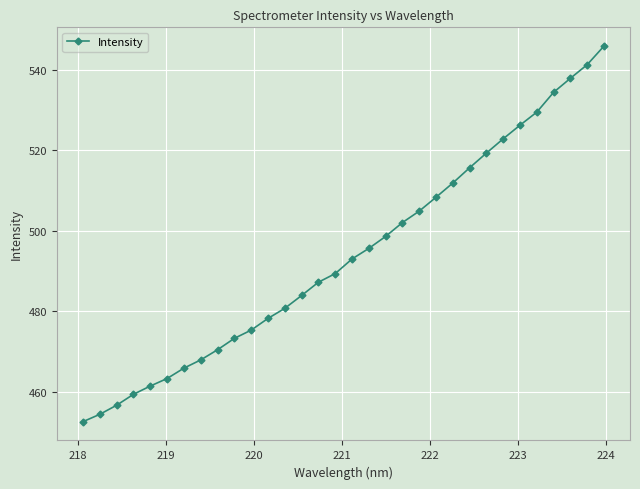

Reading left to right, transcribe all the data shown in this chart.

452.5	454.4	456.6	459.3	461.4	463.3	465.8	467.9	470.4	473.3	475.3	478.2	480.7	483.9	487.2	489.4	493.0	495.6	498.6	502.1	504.9	508.4	511.9	515.7	519.3	522.9	526.3	529.5	534.5	537.9	541.3	546.0